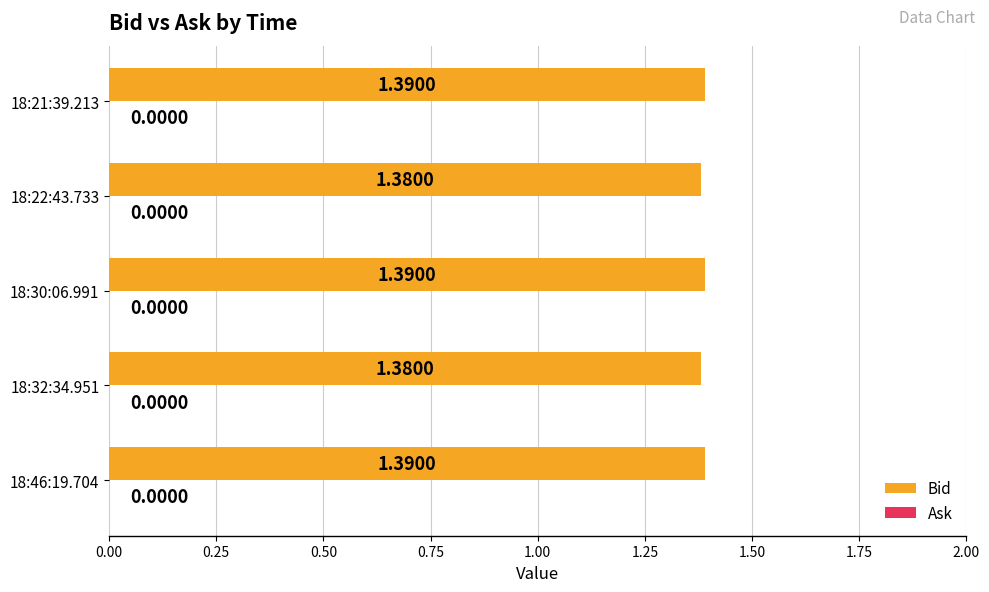

How many categories are shown in the chart?

5